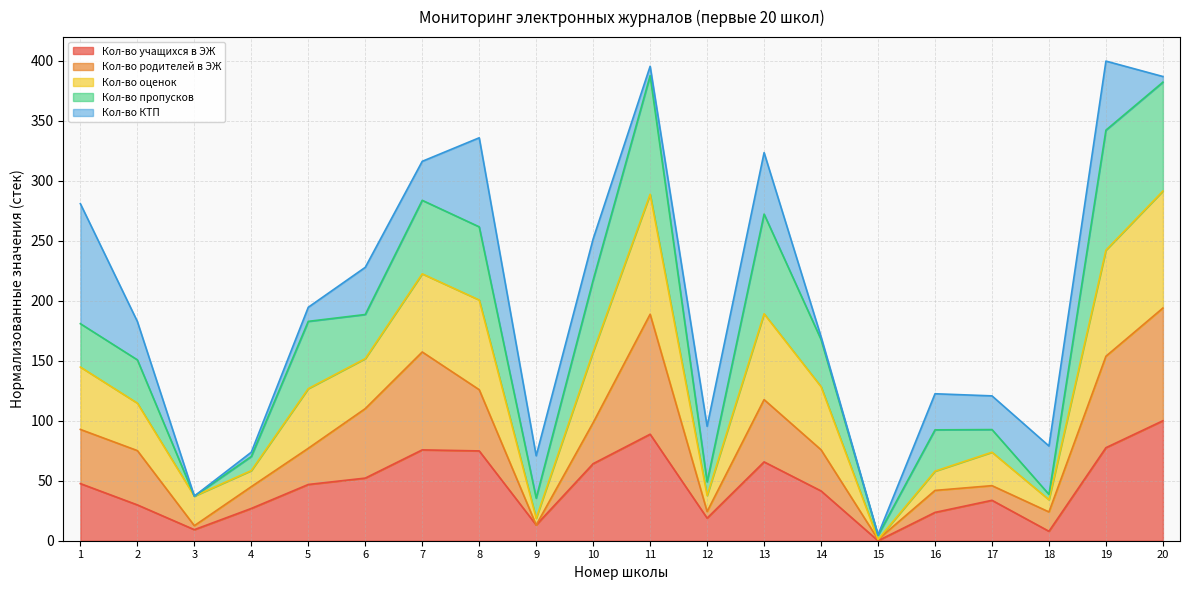

Count the number of categories in the chart.

20